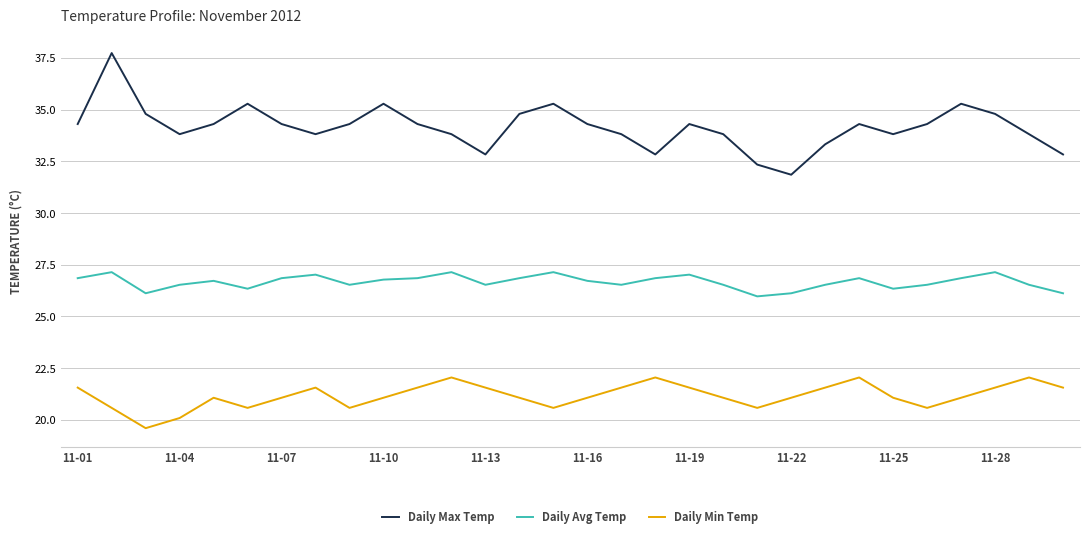

List the series in order of their peak value, highest first.

Daily Max Temp, Daily Avg Temp, Daily Min Temp